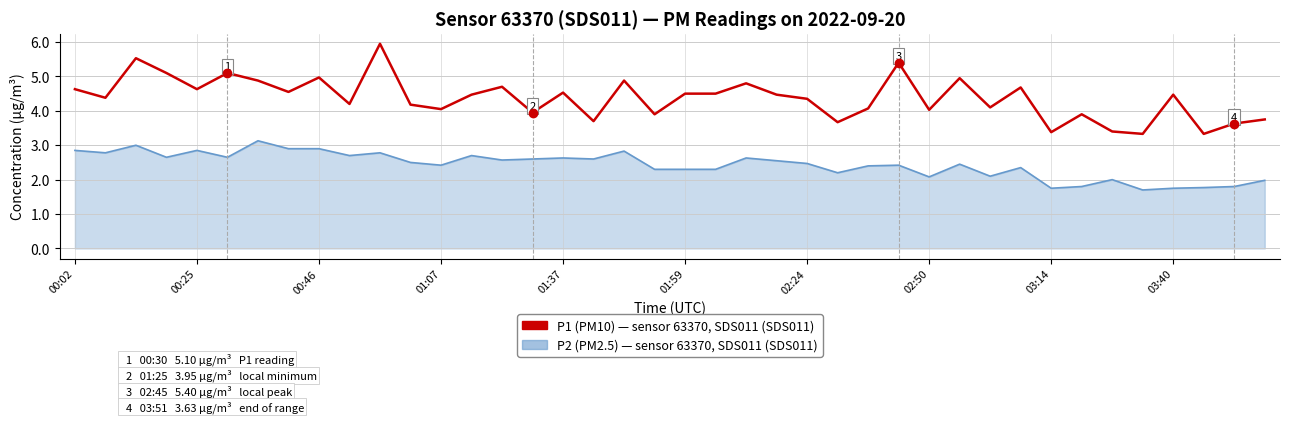

What is the minimum value shown in the chart?

1.7